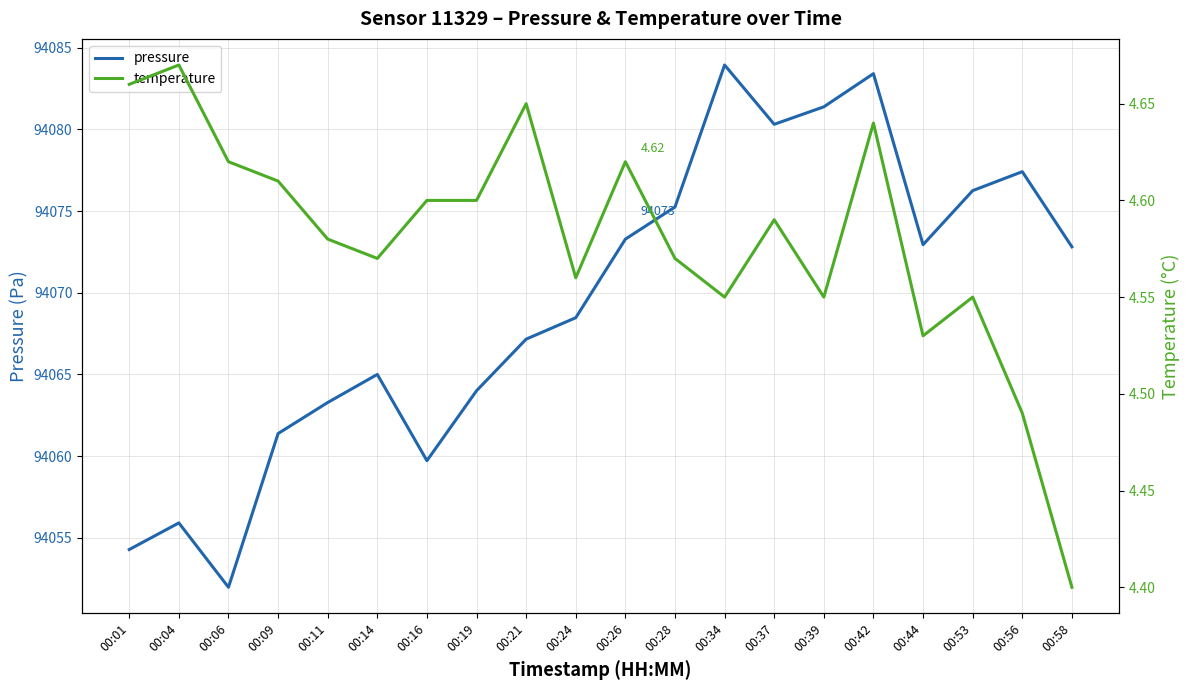

Is this an area chart (filled region under the line)?

No